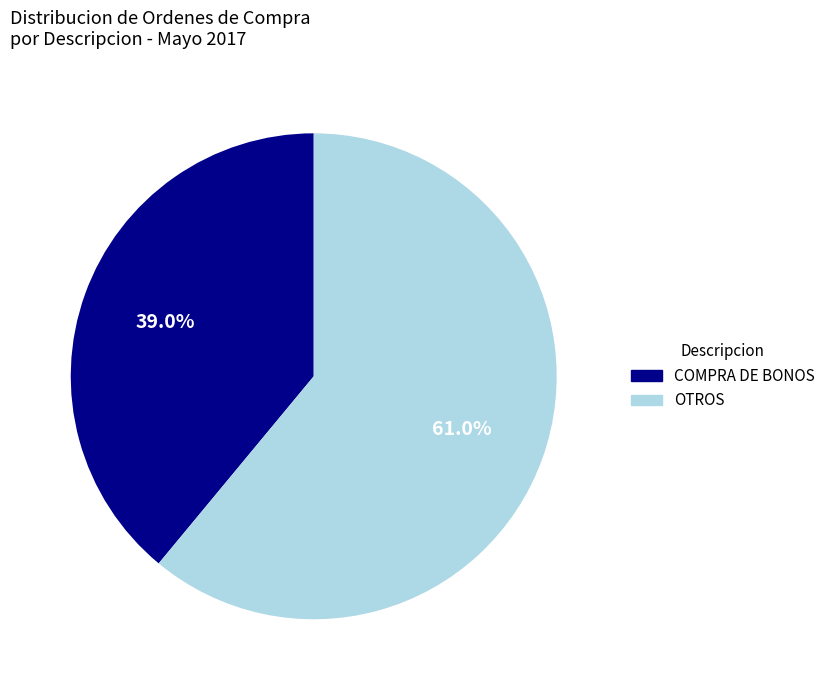

How many slices are in this pie chart?

2